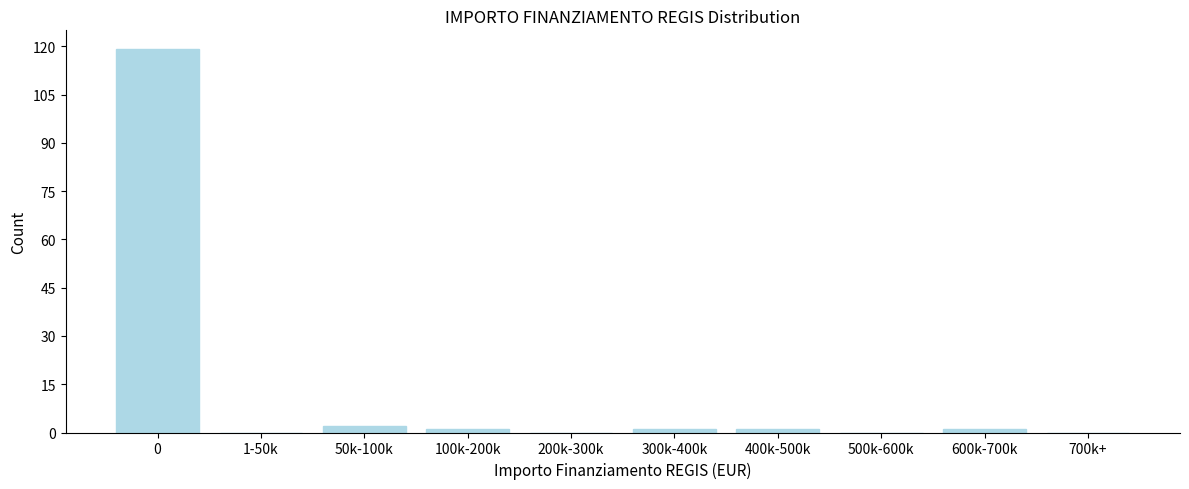

Reading left to right, transcribe all the data shown in this chart.

0=119	1-50k=0	50k-100k=2	100k-200k=1	200k-300k=0	300k-400k=1	400k-500k=1	500k-600k=0	600k-700k=1	700k+=0